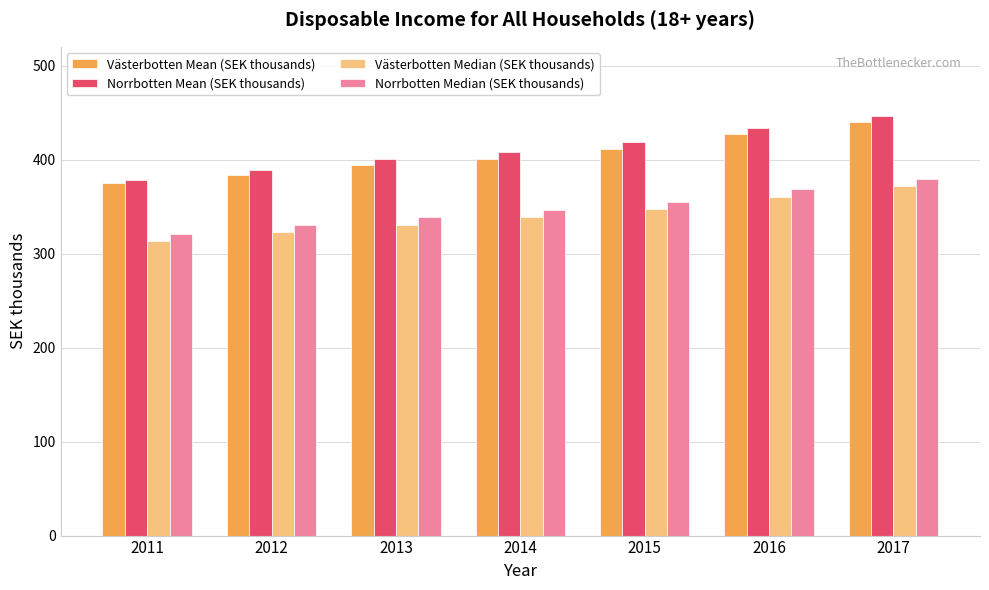

True or false: Västerbotten Median (SEK thousands) has a value of 532.8 at 2012.

False